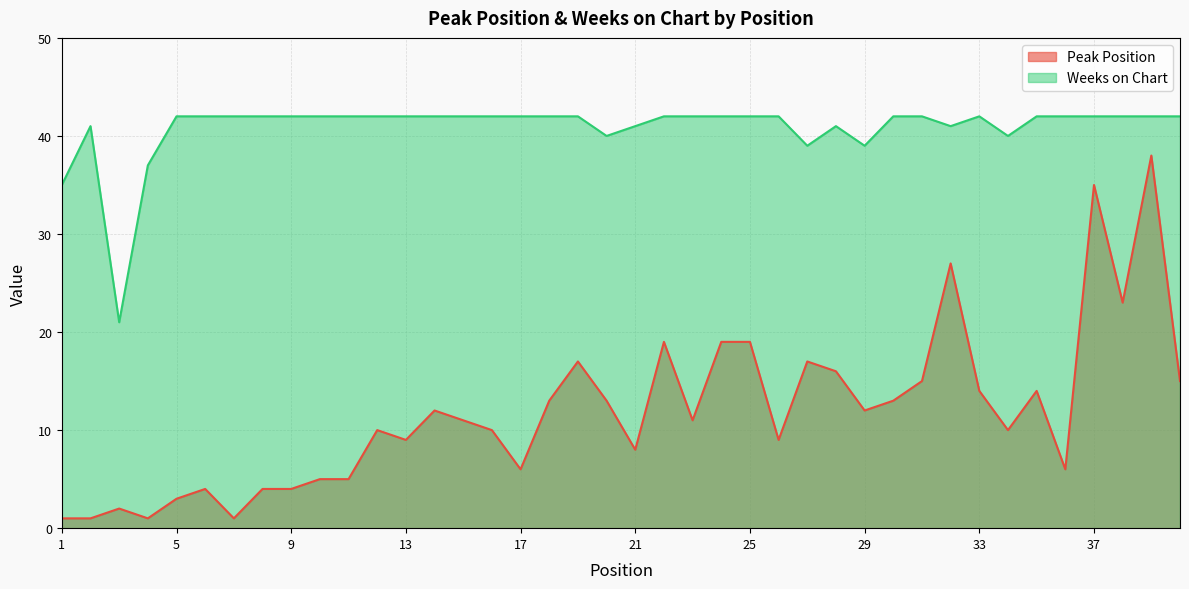

Which category has the lowest value in the Weeks on Chart series?

3